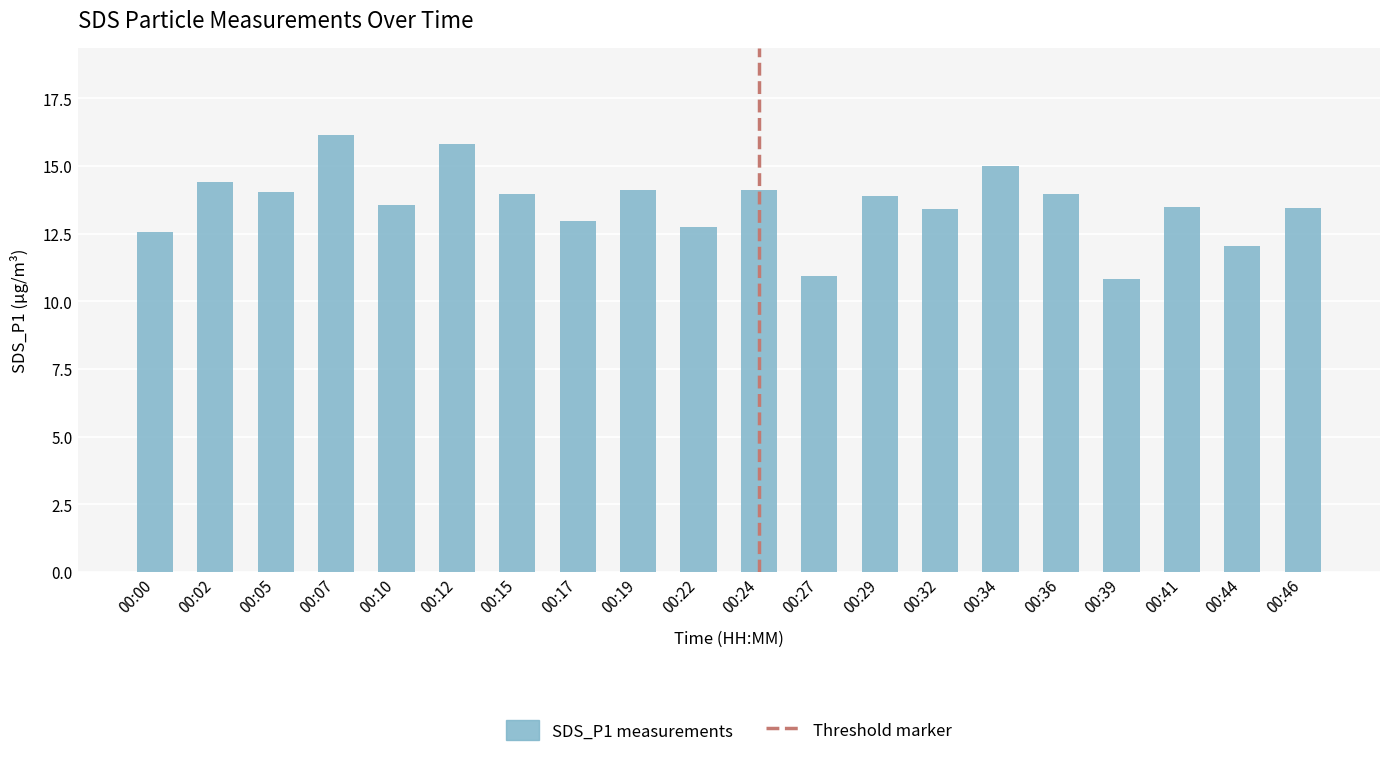

What is the value of the 13th bar from the left?

13.9